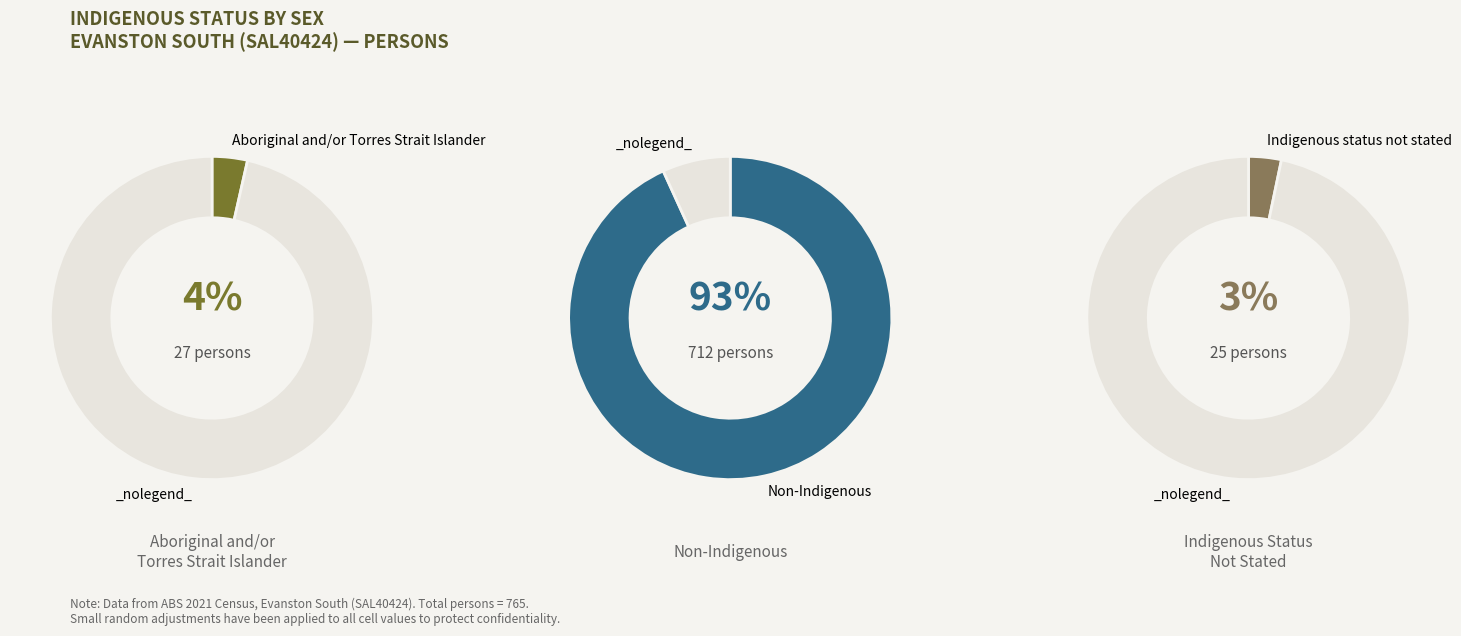

What is the change in value from Non-Indigenous to Indigenous status not stated?

-687